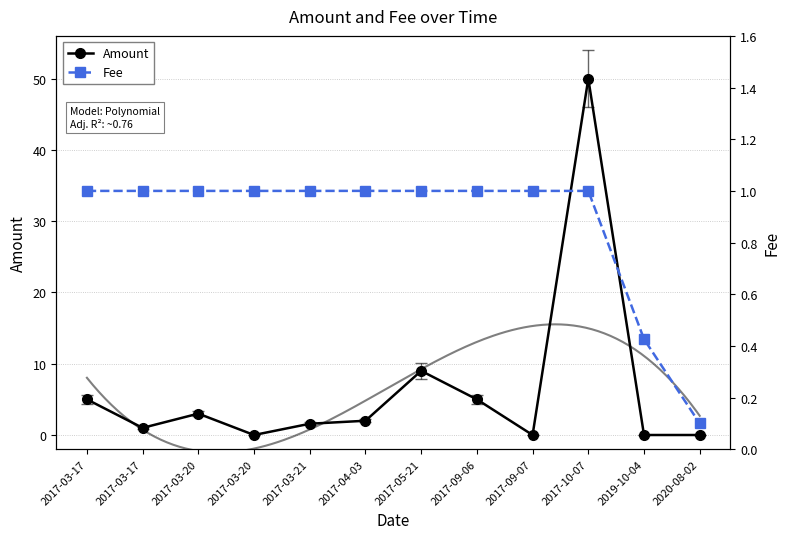

Rank the series by their average value, from highest to lowest.

Amount, Fee